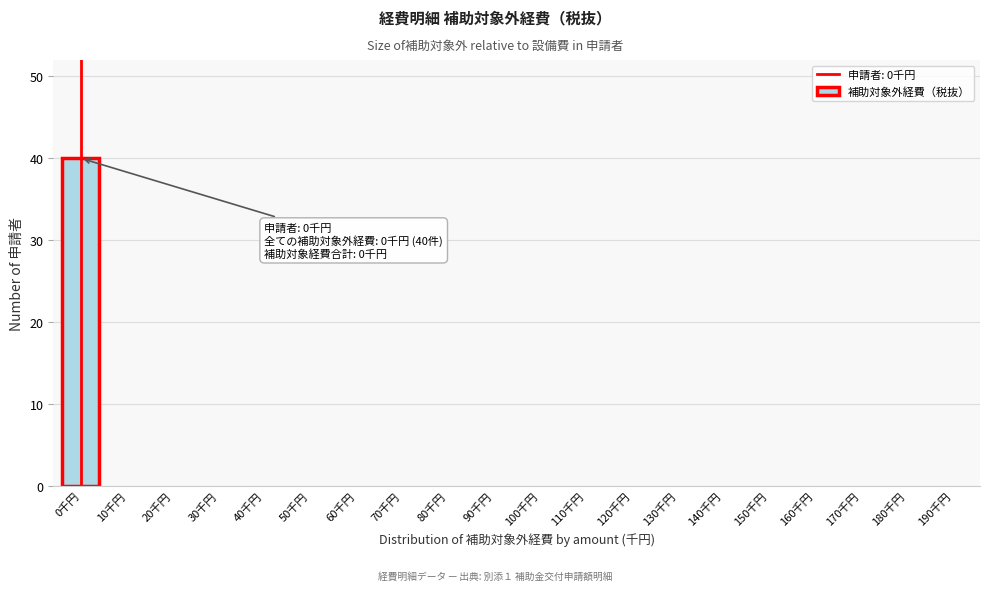

Reading left to right, transcribe all the data shown in this chart.

0千円=40	10千円=0	20千円=0	30千円=0	40千円=0	50千円=0	60千円=0	70千円=0	80千円=0	90千円=0	100千円=0	110千円=0	120千円=0	130千円=0	140千円=0	150千円=0	160千円=0	170千円=0	180千円=0	190千円=0